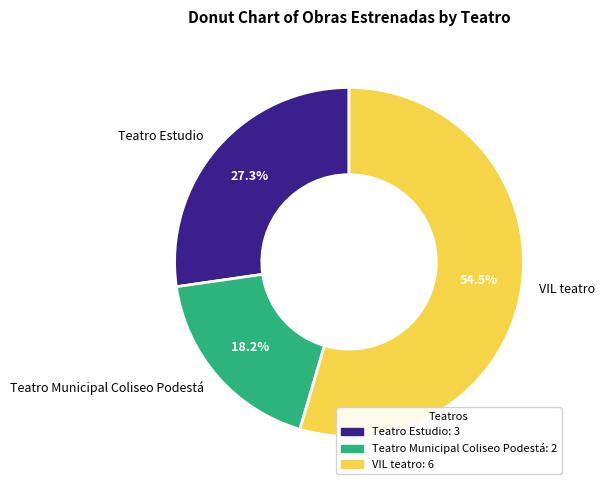

Which category has the biggest portion of the pie?

VIL teatro